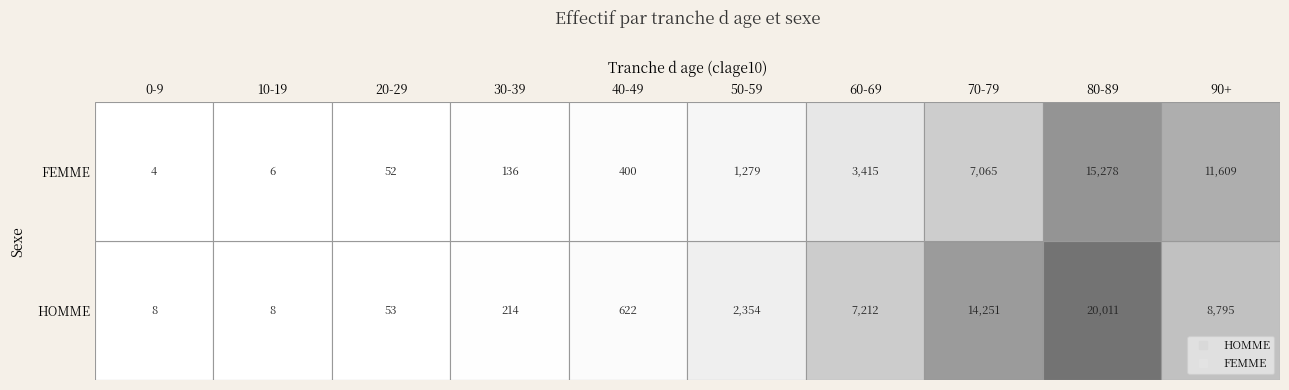

Which label corresponds to the largest value in the chart?

HOMME